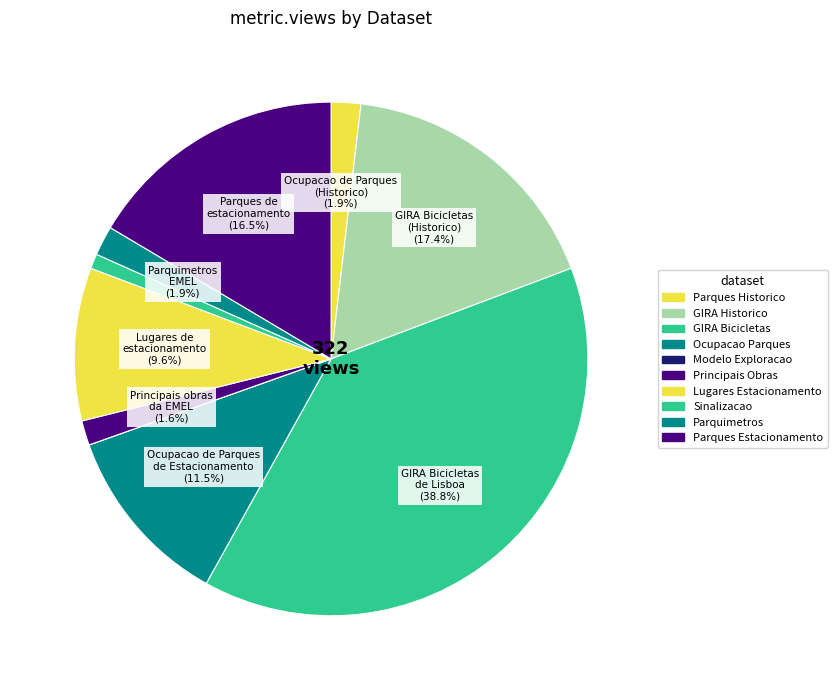

To the nearest percent, what is the difference between the largest and smallest slice percentages?

39%